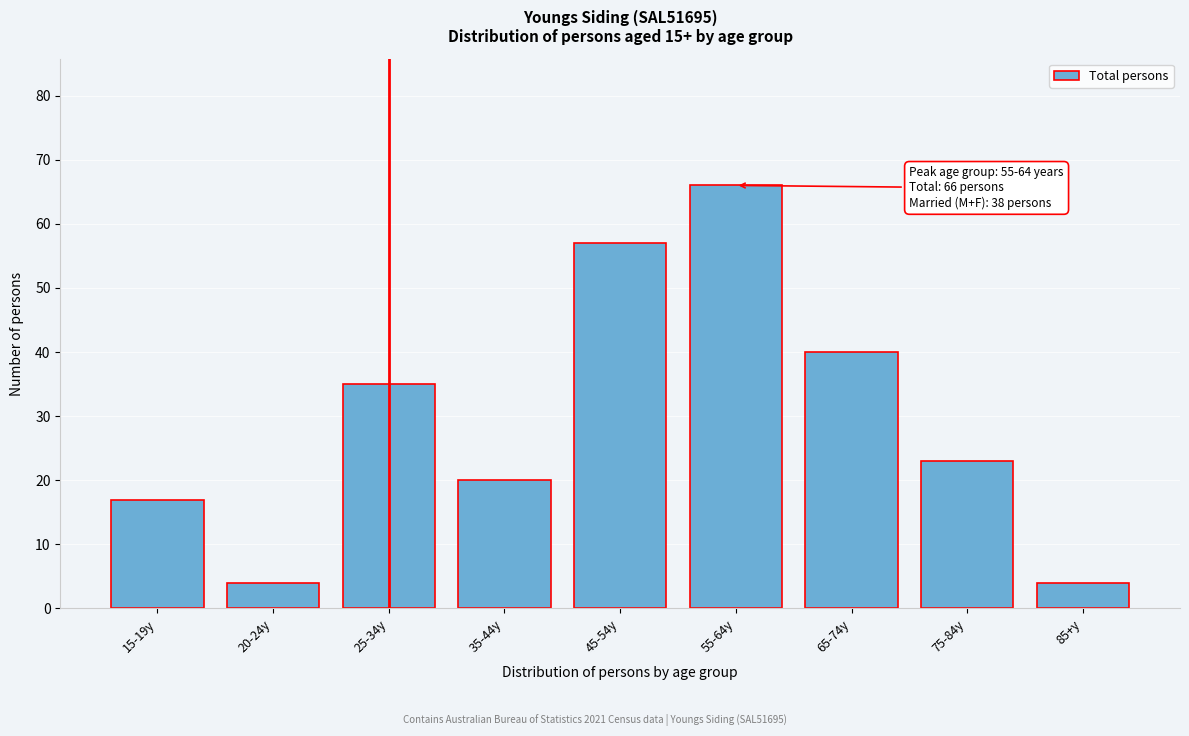

Reading left to right, list all the values displayed in this chart.

17	4	35	20	57	66	40	23	4